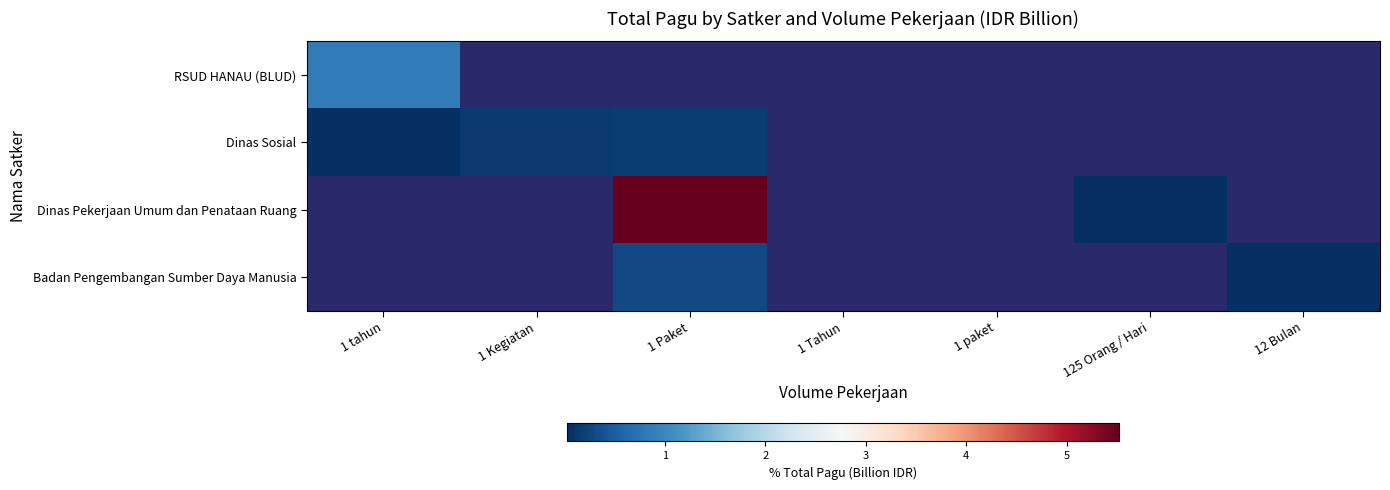

Reading right to left, list all the values displayed in this chart.

RSUD HANAU (BLUD): 12 Bulan=0.0	125 Orang / Hari=0.0	1 paket=0.0	1 Tahun=0.0	1 Paket=0.0	1 Kegiatan=0.0	1 tahun=0.8
Dinas Sosial: 12 Bulan=0.0	125 Orang / Hari=0.0	1 paket=0.0	1 Tahun=0.0	1 Paket=0.2	1 Kegiatan=0.2	1 tahun=0.0
Dinas Pekerjaan Umum dan Penataan Ruang: 12 Bulan=0.0	125 Orang / Hari=0.0	1 paket=0.0	1 Tahun=0.0	1 Paket=5.5	1 Kegiatan=0.0	1 tahun=0.0
Badan Pengembangan Sumber Daya Manusia: 12 Bulan=0.0	125 Orang / Hari=0.0	1 paket=0.0	1 Tahun=0.0	1 Paket=0.3	1 Kegiatan=0.0	1 tahun=0.0